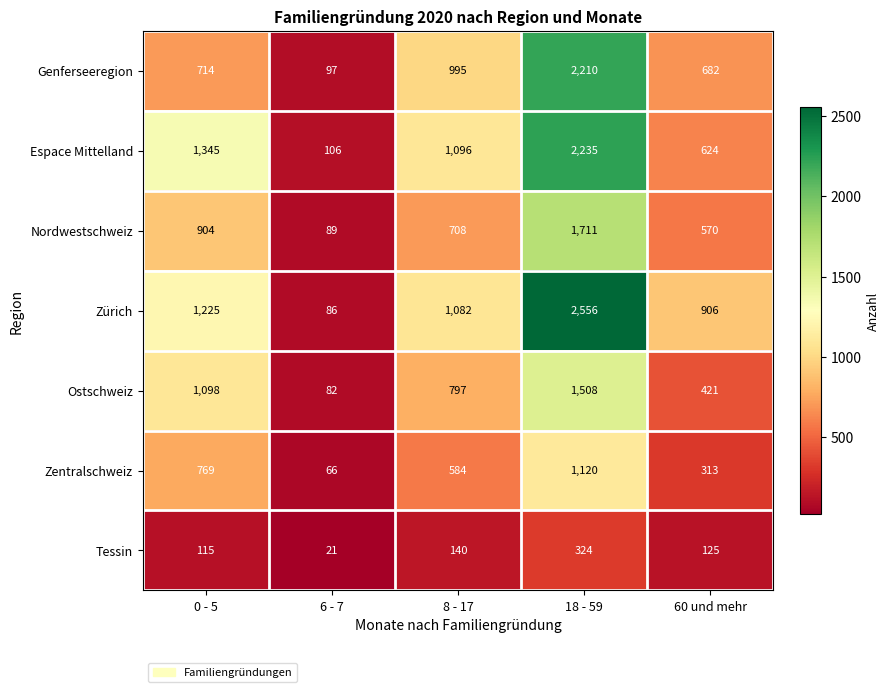

How many series are shown in this chart?

7